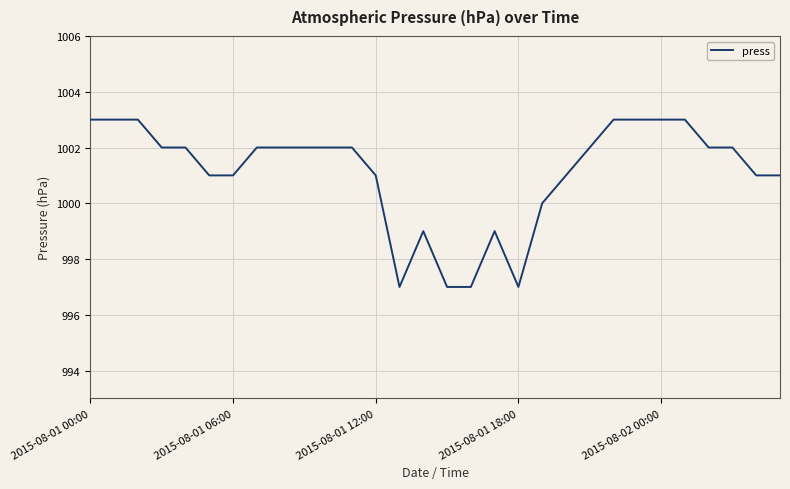

What is the difference between the maximum and minimum values?

6